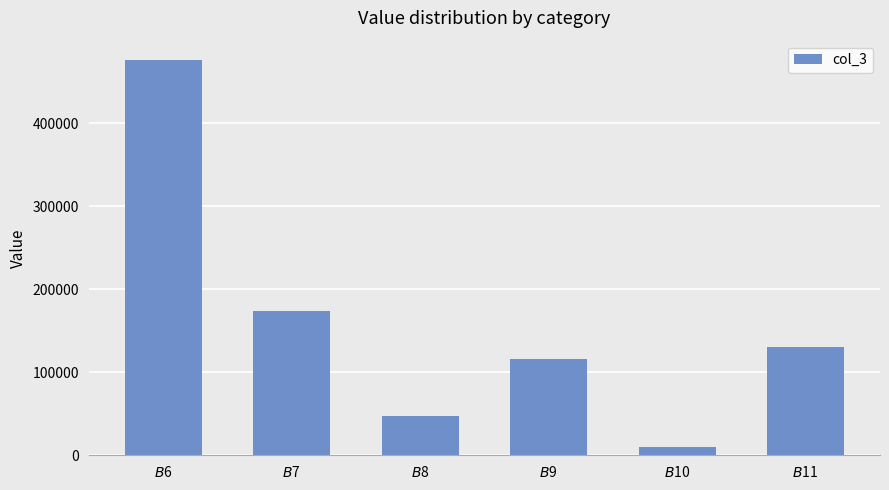

The value at $B$9 is 115885.6. True or false?

True